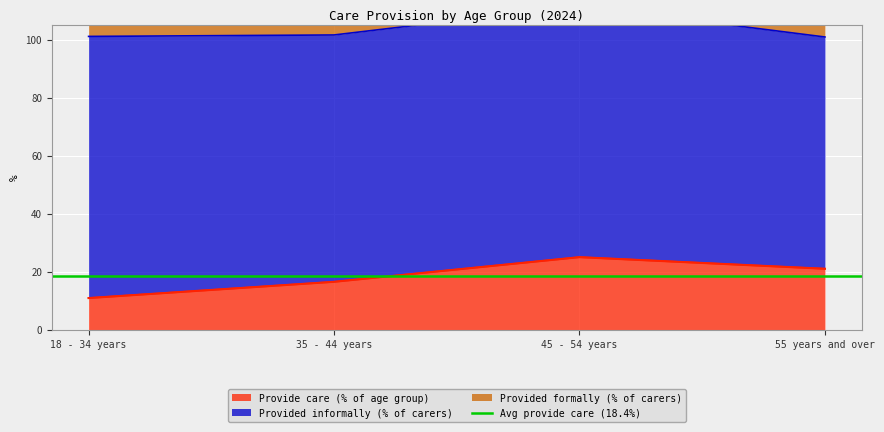

Which has a higher value, 55 years and over or 45 - 54 years?

45 - 54 years